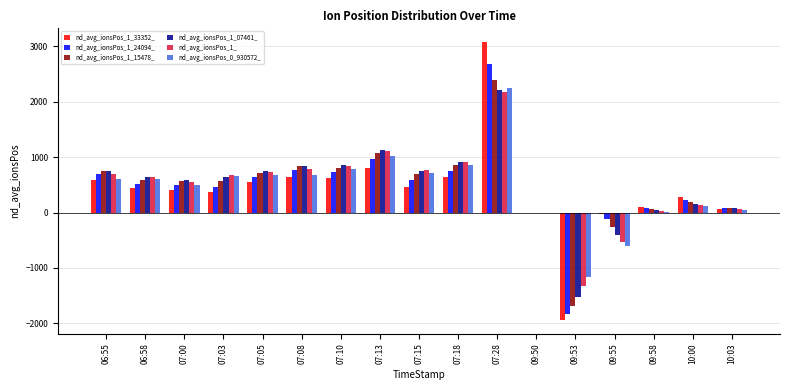

Which category has the highest value across all series?

07:28